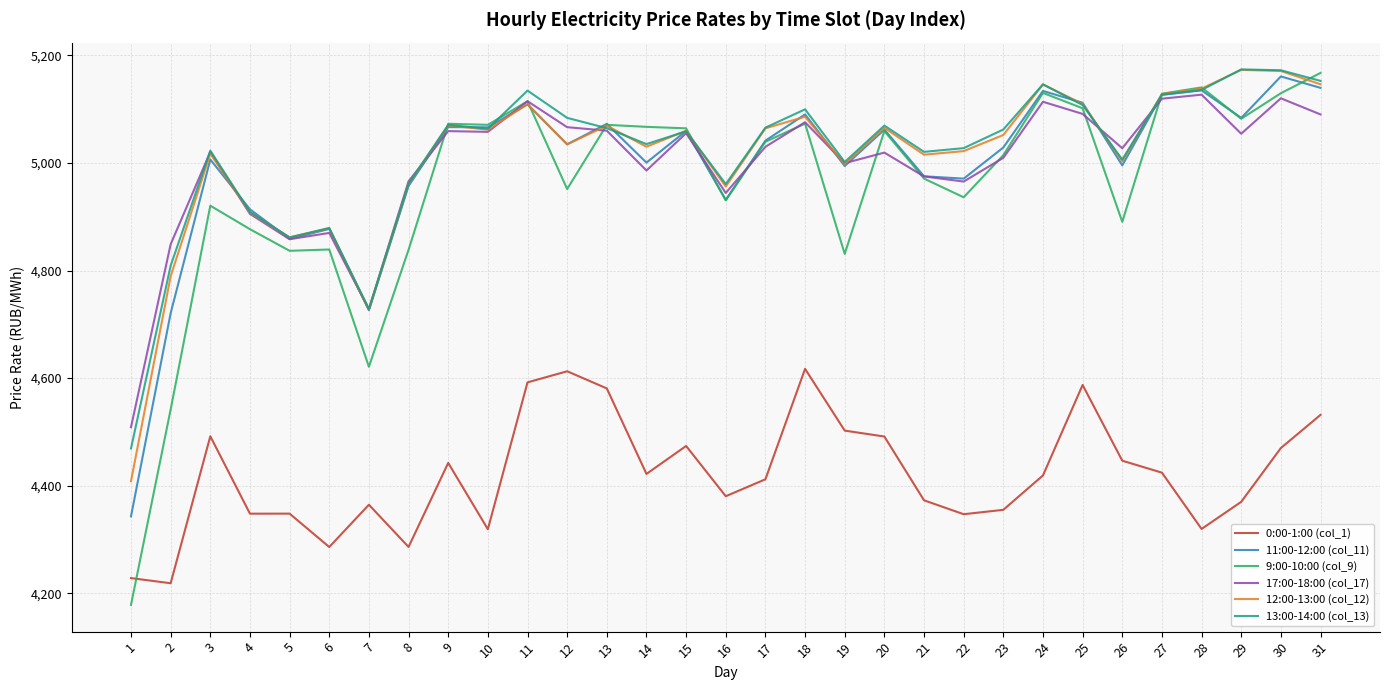

True or false: 11:00-12:00 (col_11) and 0:00-1:00 (col_1) cross at least once.

False